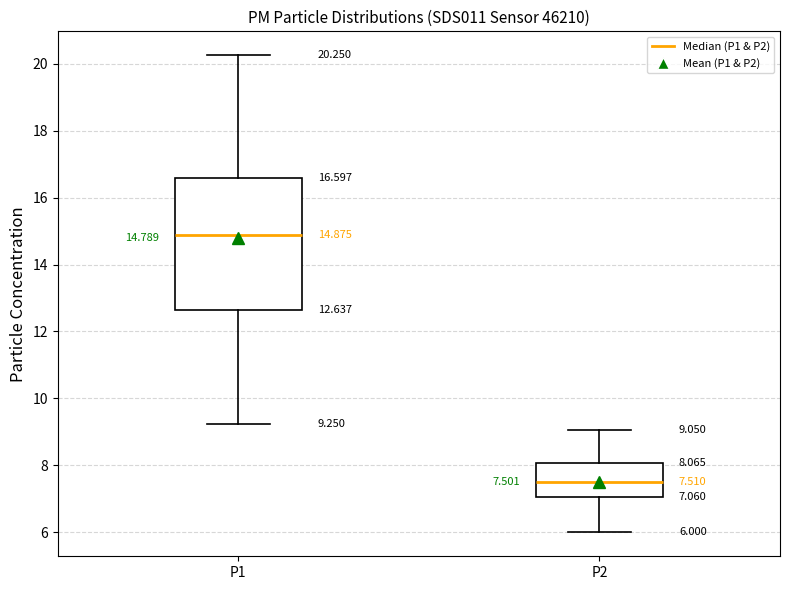

Which box is the tallest, from its lower edge to its upper edge?

P1